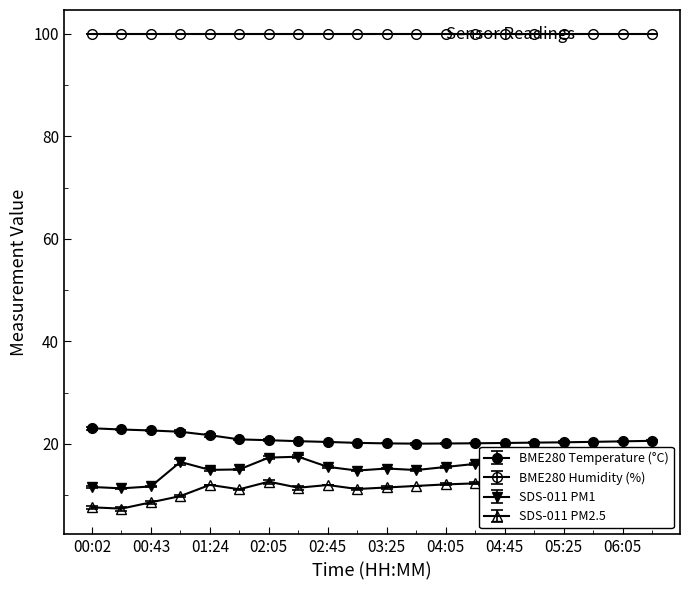

In SDS_P2, how many points are lower than both neighbors (excluding endpoints)?

6